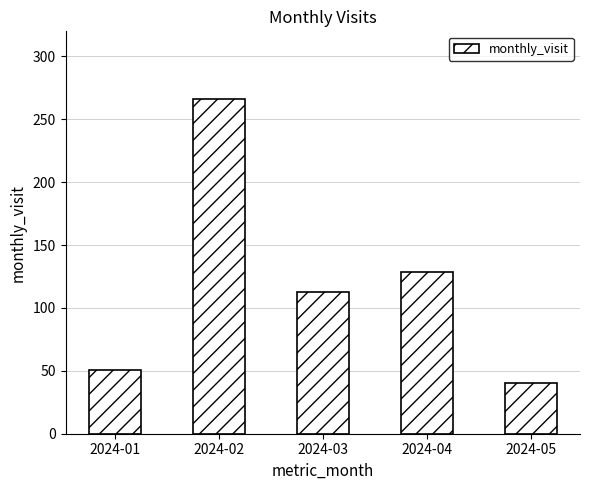

The chart shows a value of 12 at 2024-05. True or false?

False